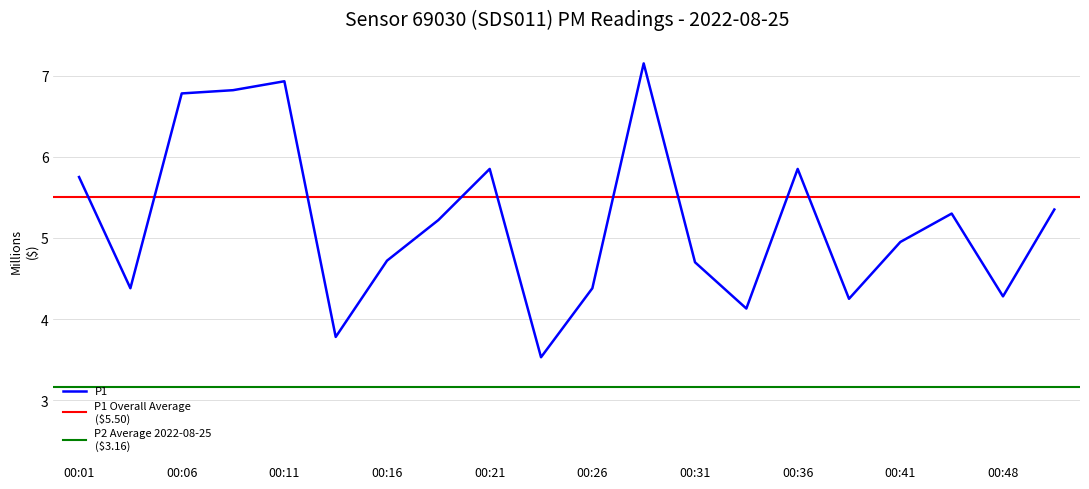

Reading right to left, extract all data points from this chart.

5.3	4.3	5.3	5.0	4.2	5.8	4.1	4.7	7.2	4.4	3.5	5.8	5.2	4.7	3.8	6.9	6.8	6.8	4.4	5.8